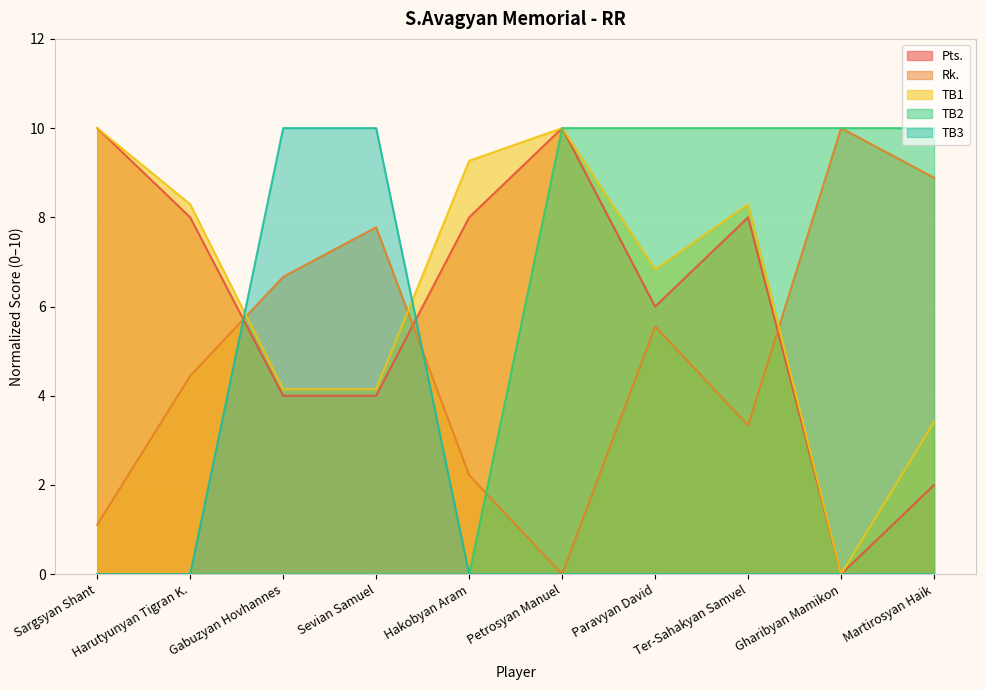

How many lines are shown in the chart?

5